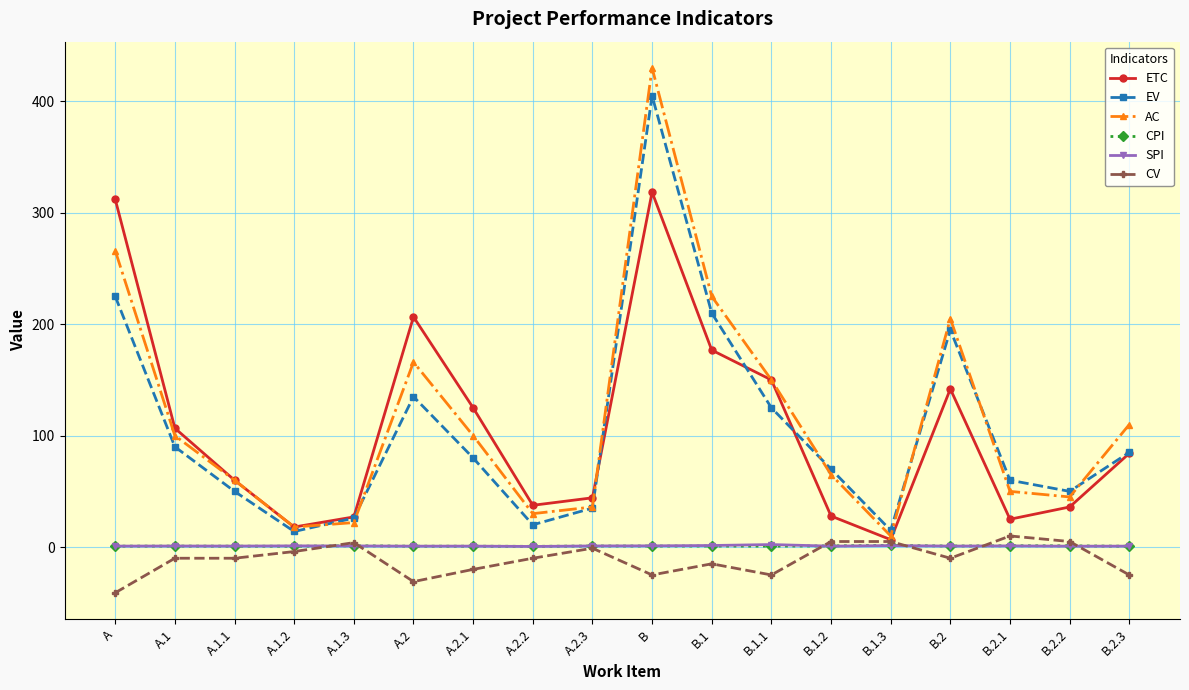

What is the label of the 5th point from the left?

A.1.3